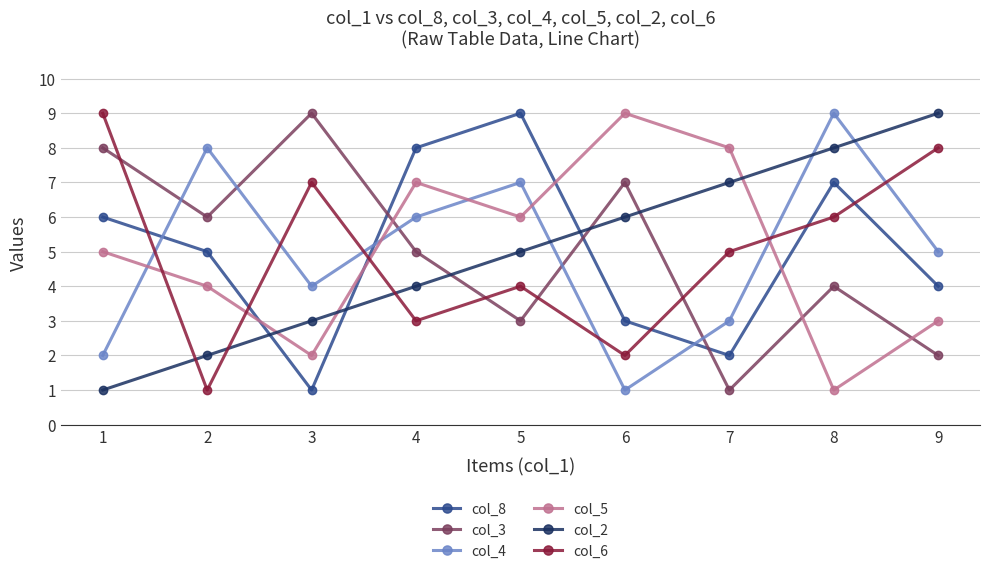

What is the greatest value displayed?

9